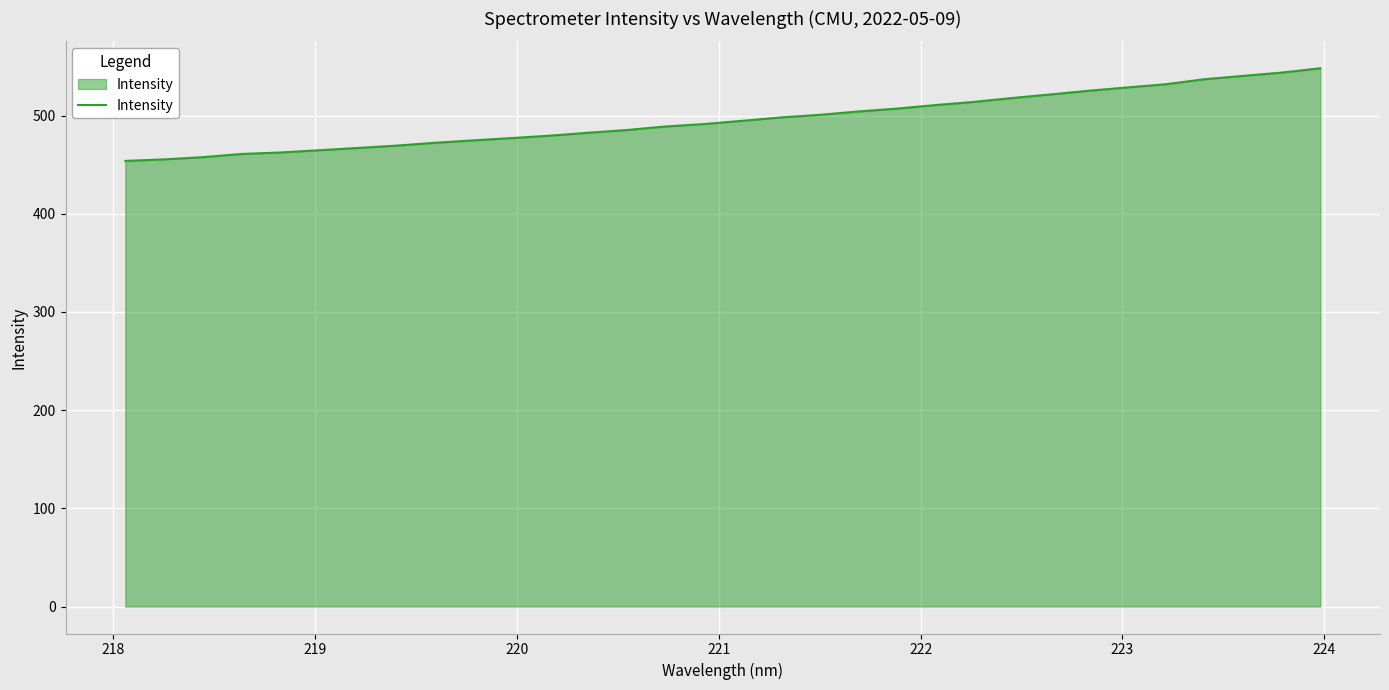

What is the greatest value displayed?

548.1